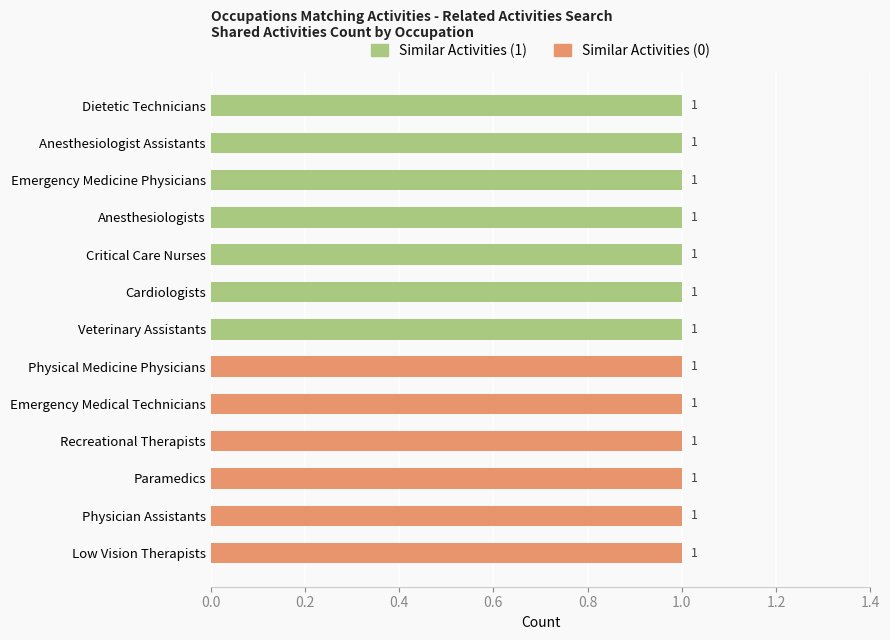

What value does the shared_activities series have at 4?

1